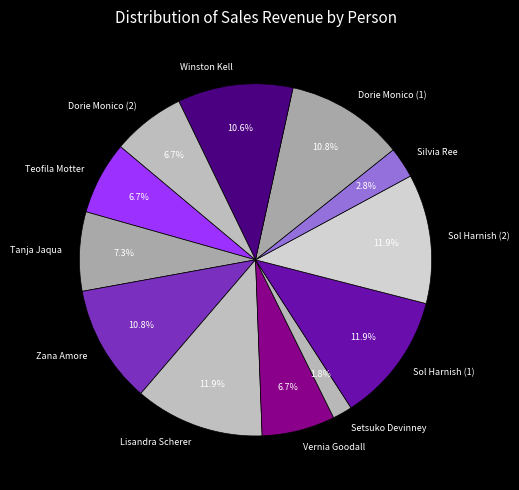

What percentage is the Dorie Monico (1) slice, to the nearest percent?

11%